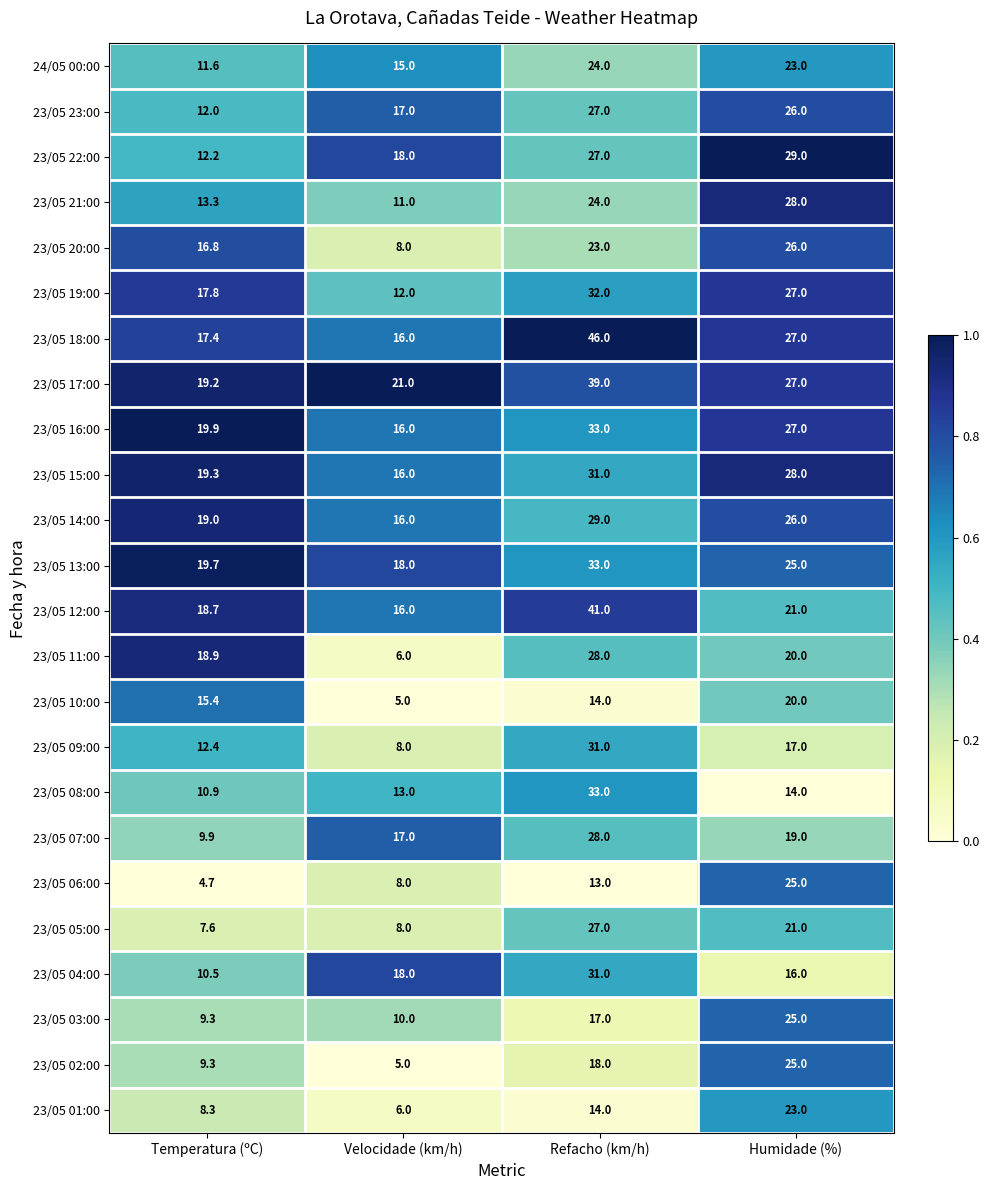

What is the sum of all 23/05 04:00 values?

75.5